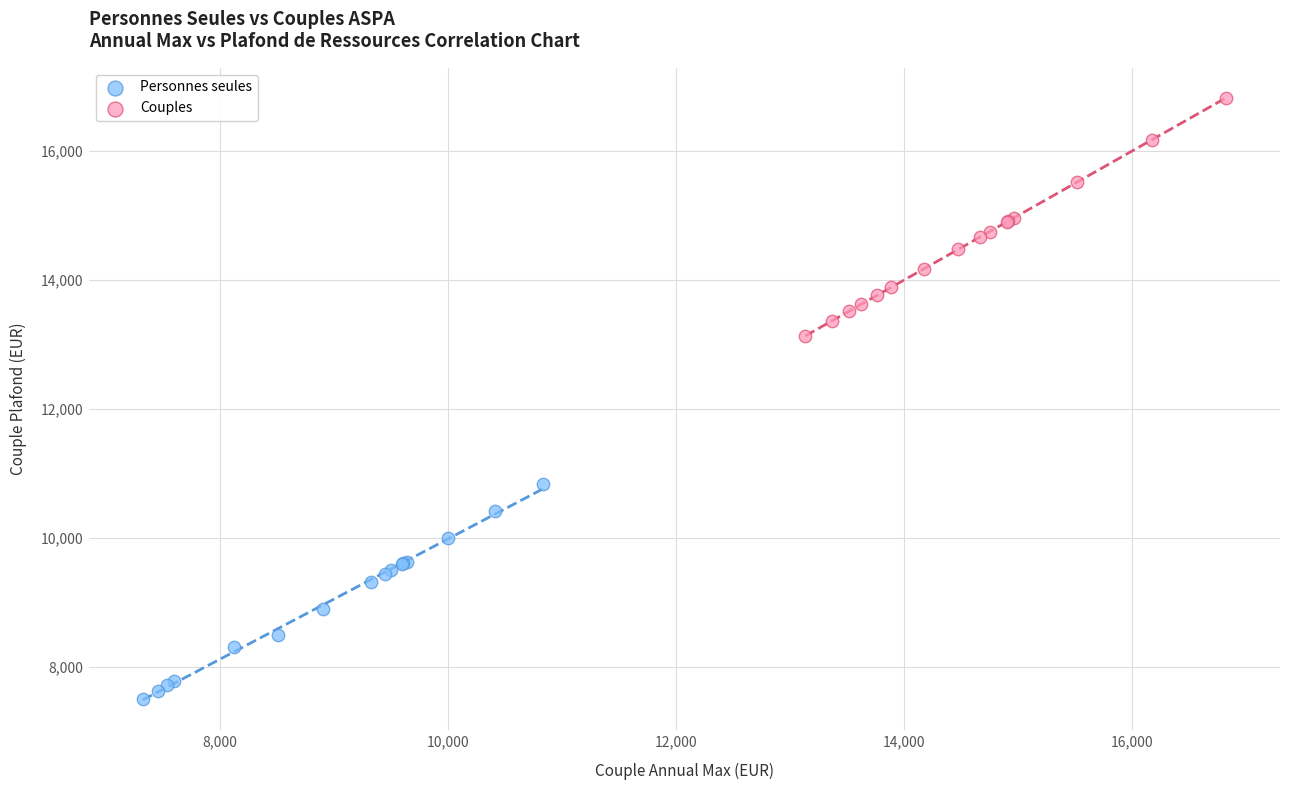

Which series contains the highest Y value?

Couples